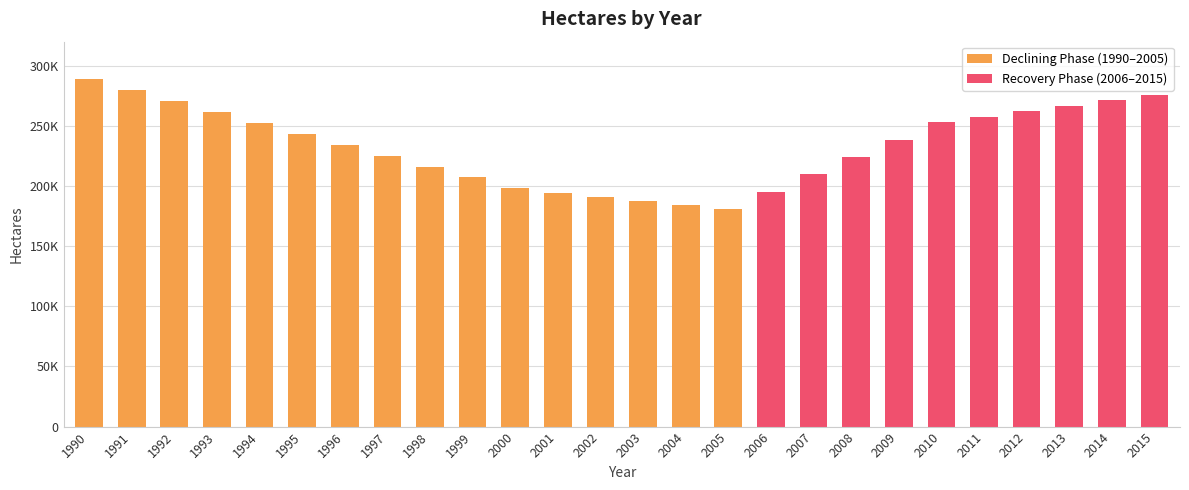

Where is the data nearest to the value 235000?

1996